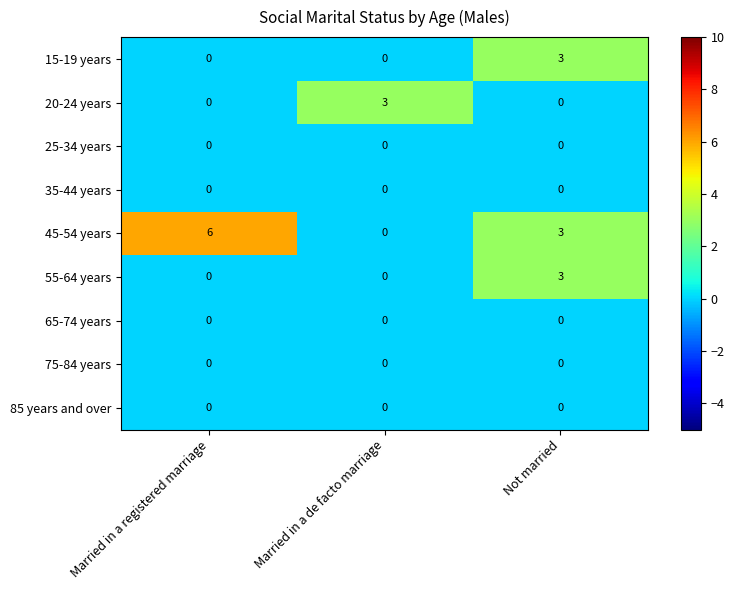

Reading right to left, transcribe all the data shown in this chart.

15-19 years: Not married=3	Married in a de facto marriage=0	Married in a registered marriage=0
20-24 years: Not married=0	Married in a de facto marriage=3	Married in a registered marriage=0
25-34 years: Not married=0	Married in a de facto marriage=0	Married in a registered marriage=0
35-44 years: Not married=0	Married in a de facto marriage=0	Married in a registered marriage=0
45-54 years: Not married=3	Married in a de facto marriage=0	Married in a registered marriage=6
55-64 years: Not married=3	Married in a de facto marriage=0	Married in a registered marriage=0
65-74 years: Not married=0	Married in a de facto marriage=0	Married in a registered marriage=0
75-84 years: Not married=0	Married in a de facto marriage=0	Married in a registered marriage=0
85 years and over: Not married=0	Married in a de facto marriage=0	Married in a registered marriage=0